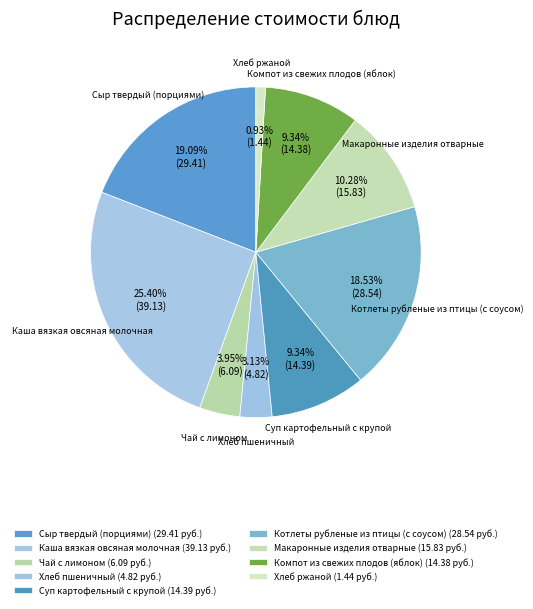

Does Макаронные изделия отварные represent more than half of the total?

No